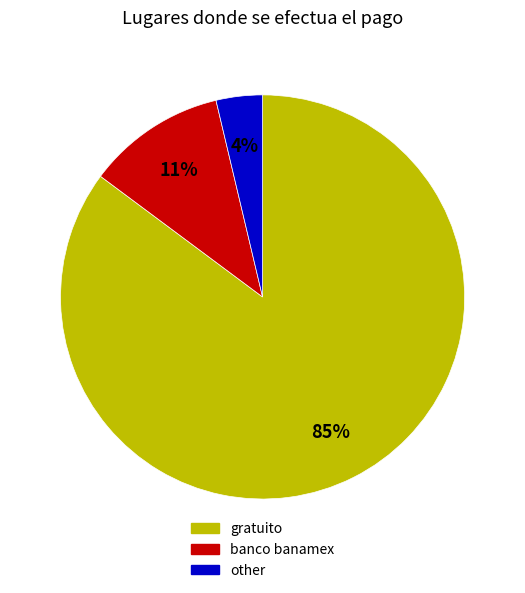

Does any single category account for the majority?

Yes